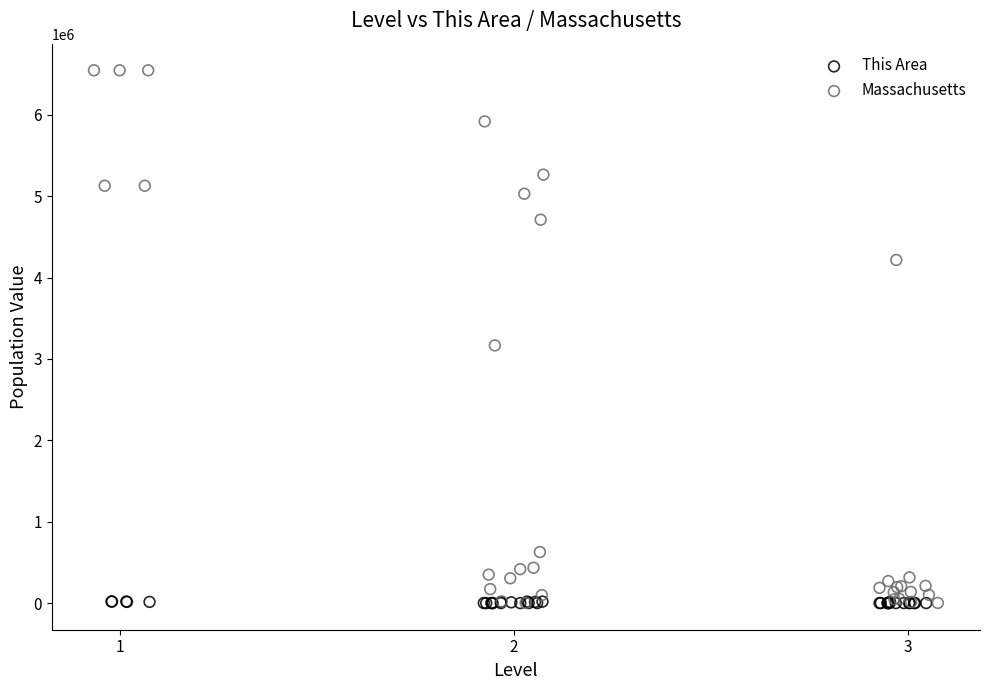

Which series has the widest spread of Y values?

Massachusetts